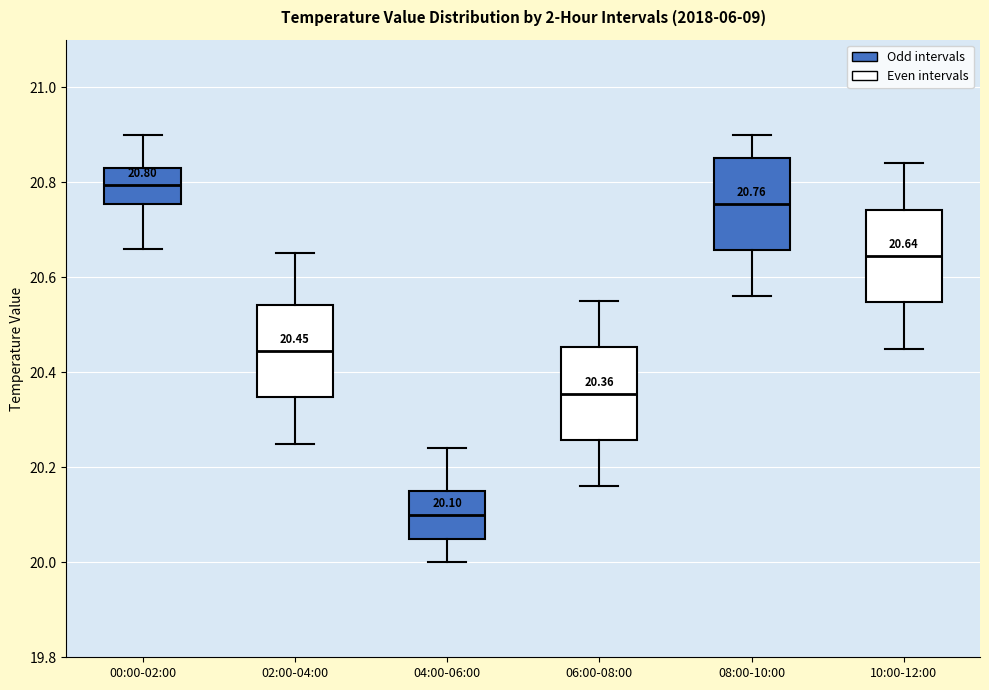

Which box has the highest median line?

00:00-02:00